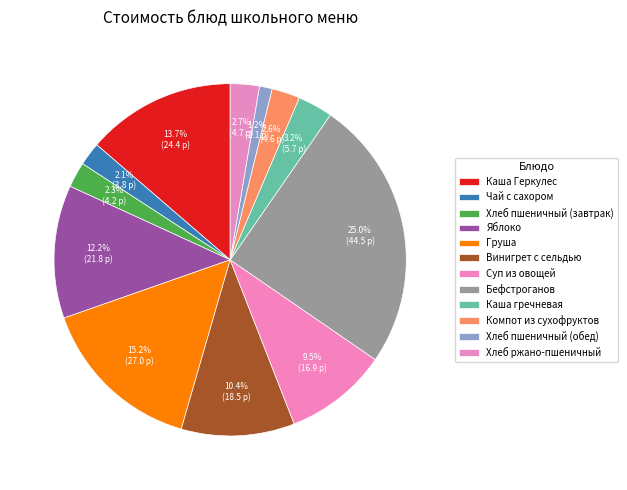

Count the number of slices in the pie.

12